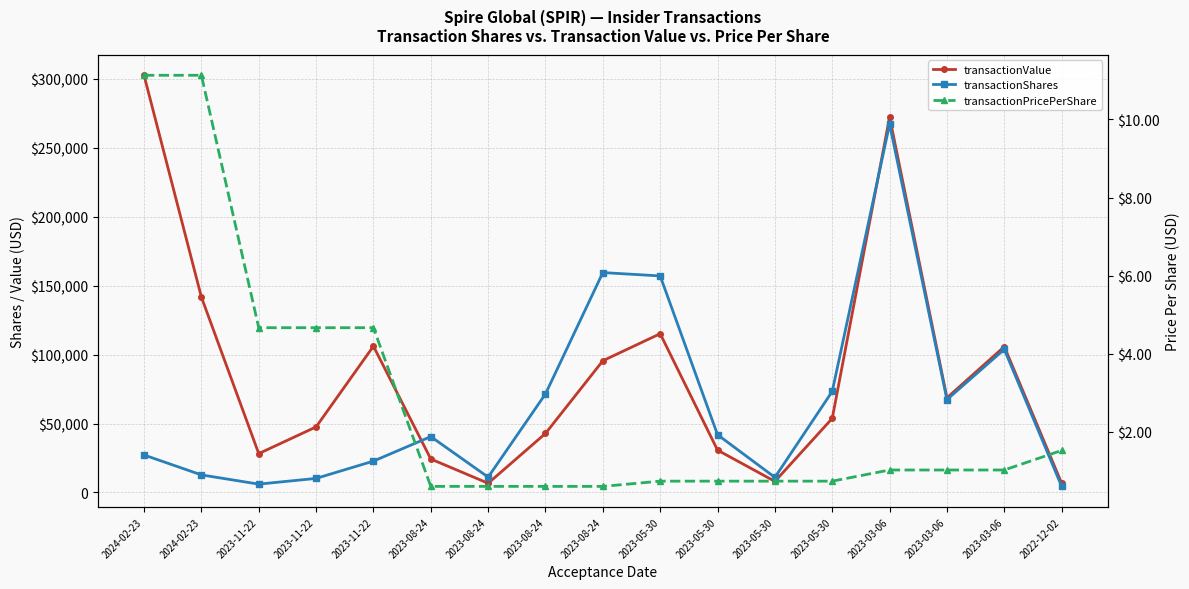

Reading left to right, list all the values displayed in this chart.

transactionValue: 2024-02-23=302518.0	2024-02-23=141696.0	2023-11-22=28172.0	2023-11-22=47532.0	2023-11-22=106054.0	2023-08-24=24265.0	2023-08-24=6655.0	2023-08-24=42801.0	2023-08-24=95506.0	2023-05-30=115115.0	2023-05-30=30683.0	2023-05-30=8018.0	2023-05-30=53726.0	2023-03-06=272153.0	2023-03-06=68602.0	2023-03-06=105731.0	2022-12-02=6688.0
transactionShares: 2024-02-23=27174.0	2024-02-23=12728.0	2023-11-22=6039.0	2023-11-22=10189.0	2023-11-22=22734.0	2023-08-24=40509.0	2023-08-24=11111.0	2023-08-24=71454.0	2023-08-24=159442.0	2023-05-30=157014.0	2023-05-30=41851.0	2023-05-30=10937.0	2023-05-30=73281.0	2023-03-06=267139.0	2023-03-06=67338.0	2023-03-06=103783.0	2022-12-02=4400.0
transactionPricePerShare: 2024-02-23=11.1	2024-02-23=11.1	2023-11-22=4.7	2023-11-22=4.7	2023-11-22=4.7	2023-08-24=0.6	2023-08-24=0.6	2023-08-24=0.6	2023-08-24=0.6	2023-05-30=0.7	2023-05-30=0.7	2023-05-30=0.7	2023-05-30=0.7	2023-03-06=1.0	2023-03-06=1.0	2023-03-06=1.0	2022-12-02=1.5